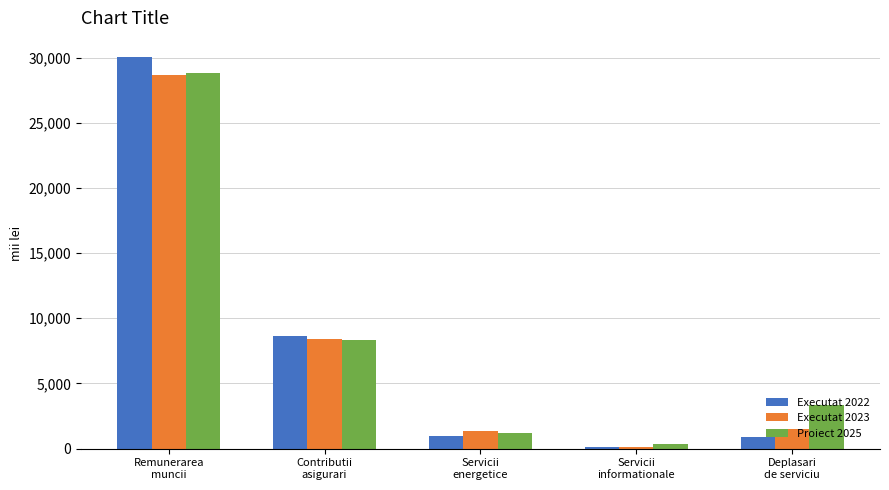

What is the average value of the Executat 2023 series?

7998.3